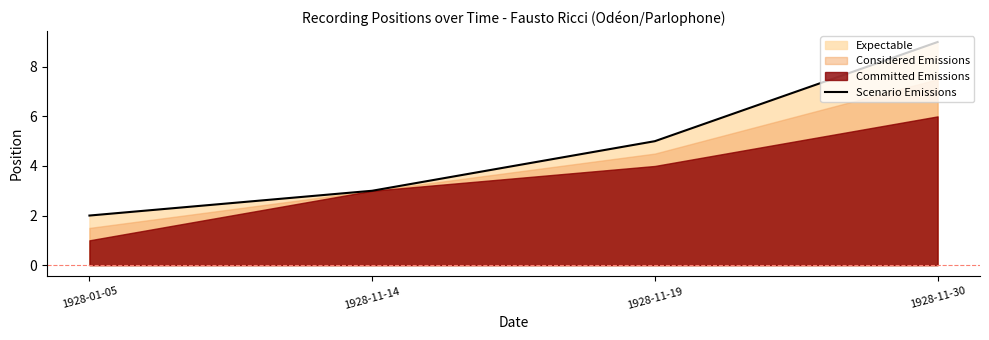

What is the ratio of the value at 1928-11-19 to the value at 1928-11-30?

0.6